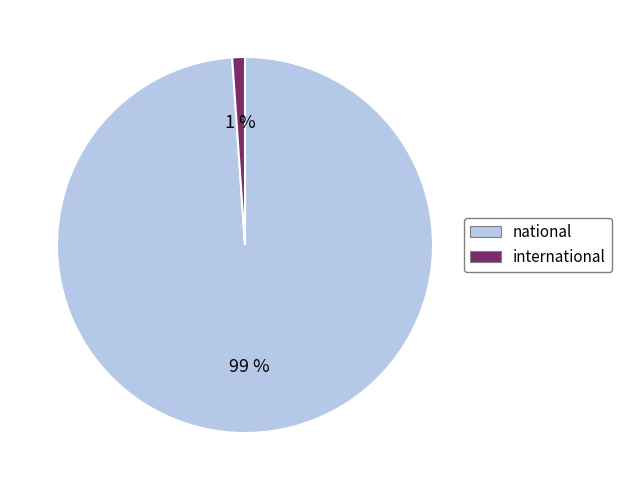

Do national and international together represent more than half of the pie?

Yes